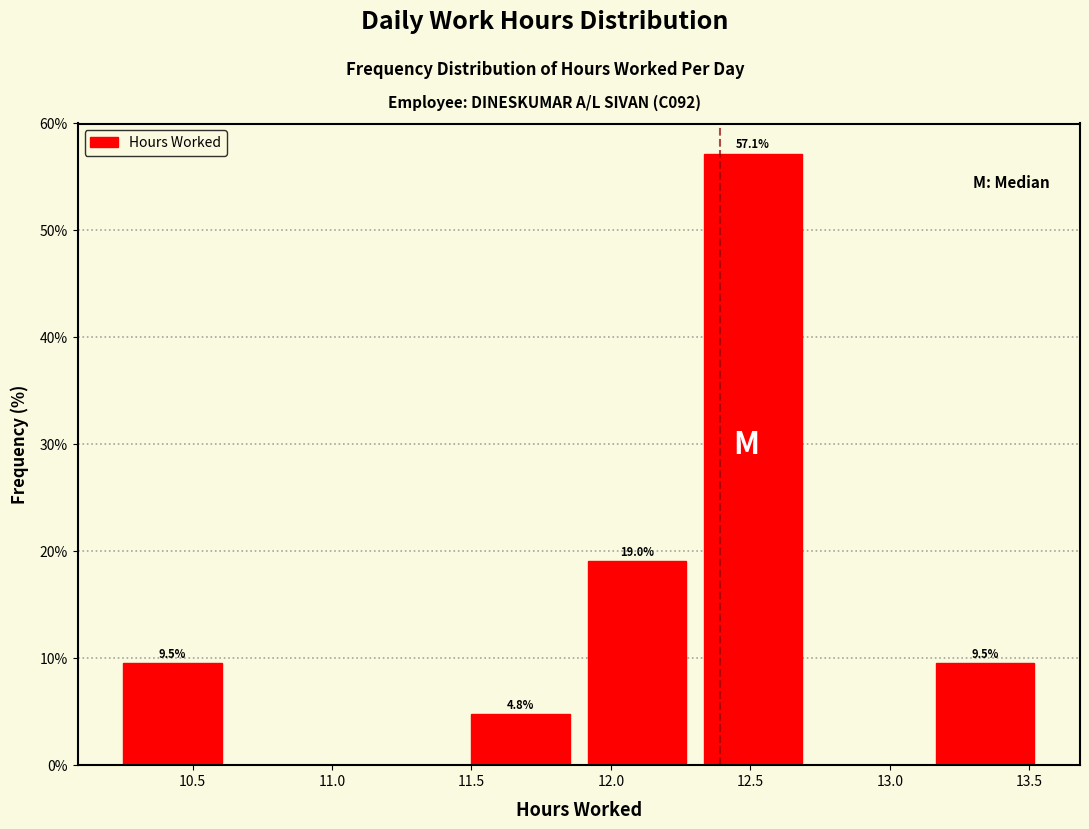

Which range on the x-axis has the tallest bar?

12.30 to 12.70